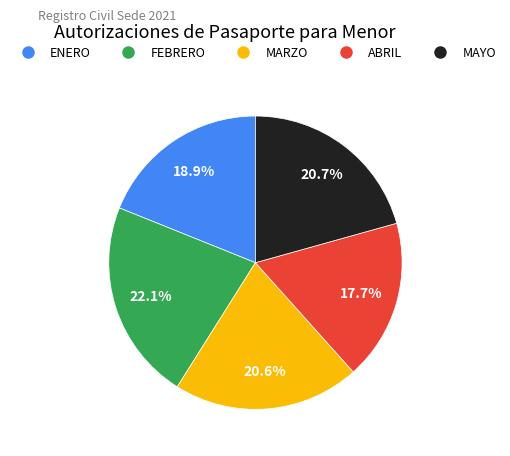

Does MAYO represent more than half of the total?

No